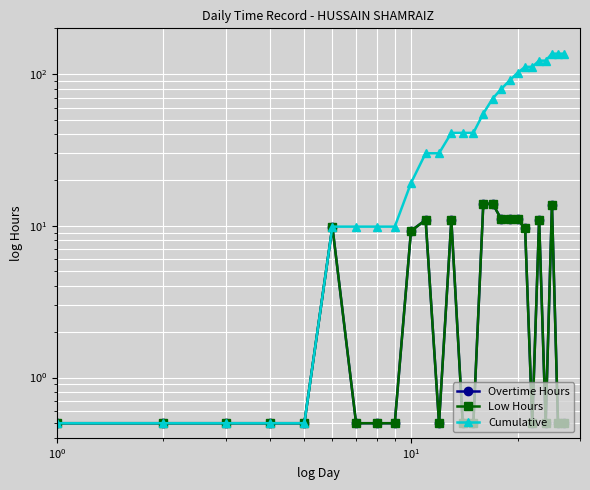

What is the maximum value shown in the chart?

136.2